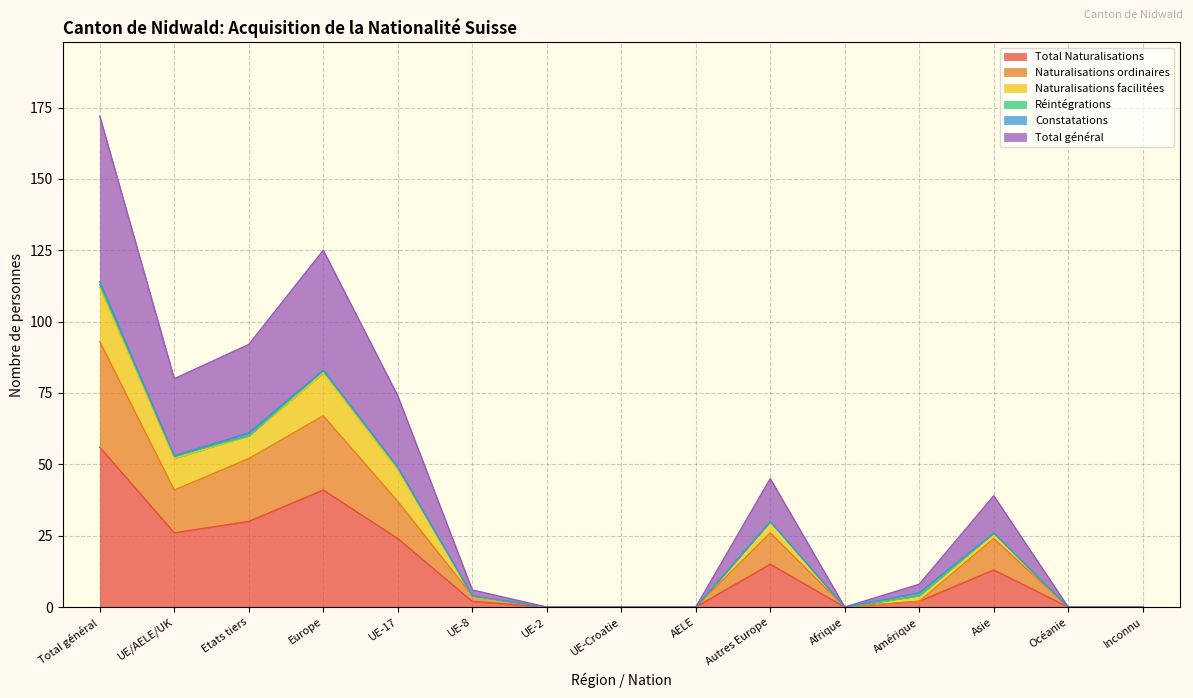

What is the value of the Total général point at the 12th from the left?

8